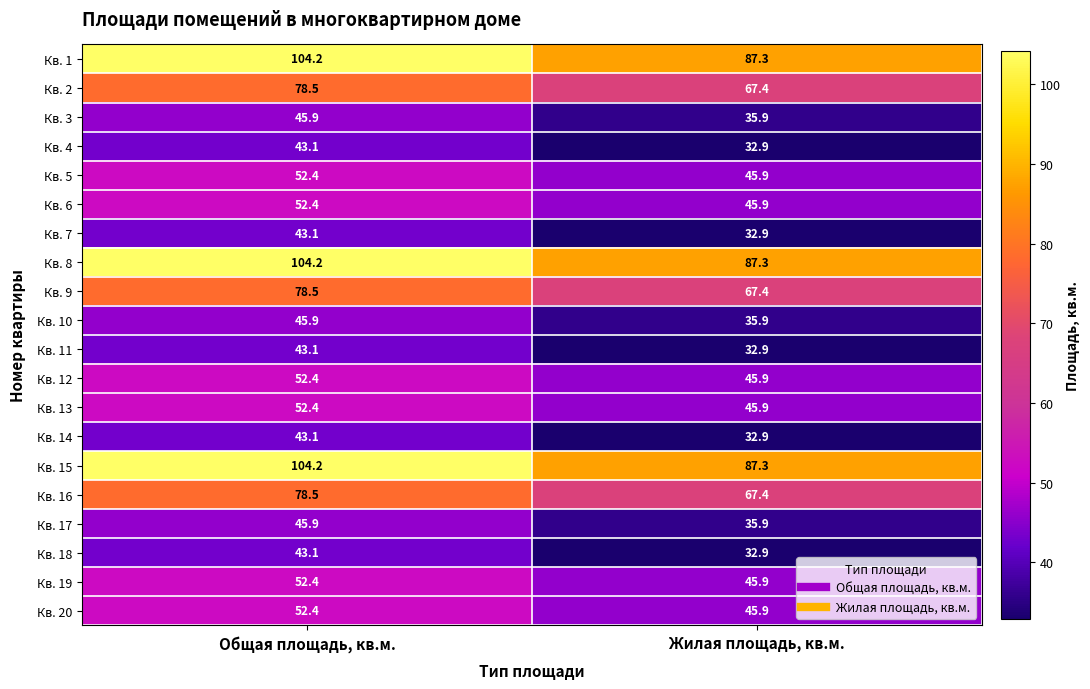

The Кв. 1 series shows 164.6 at Общая площадь, кв.м.. True or false?

False